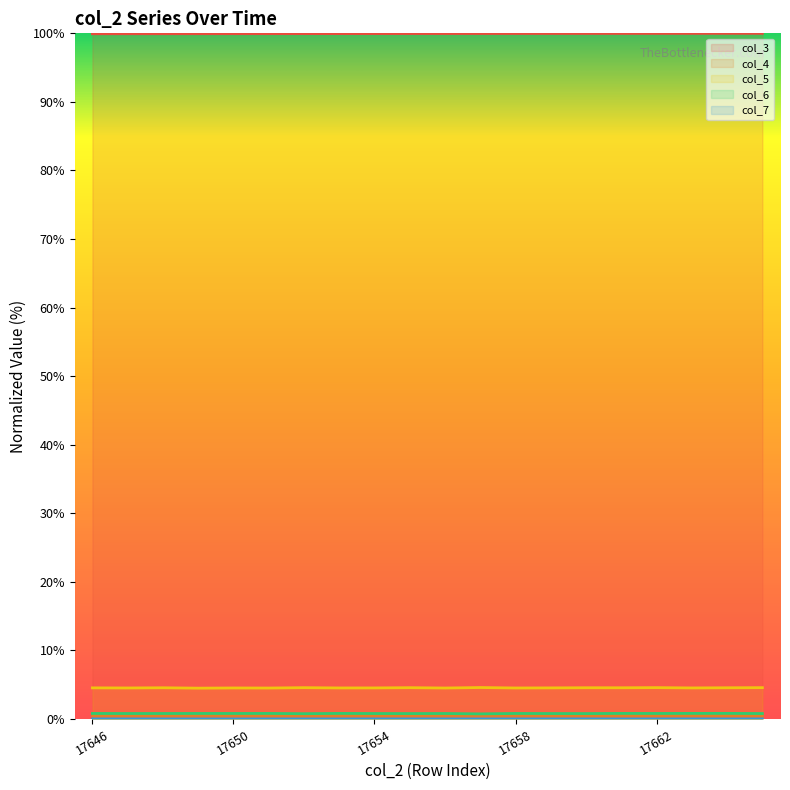

Between 17662 and 17652, which is larger?

17662